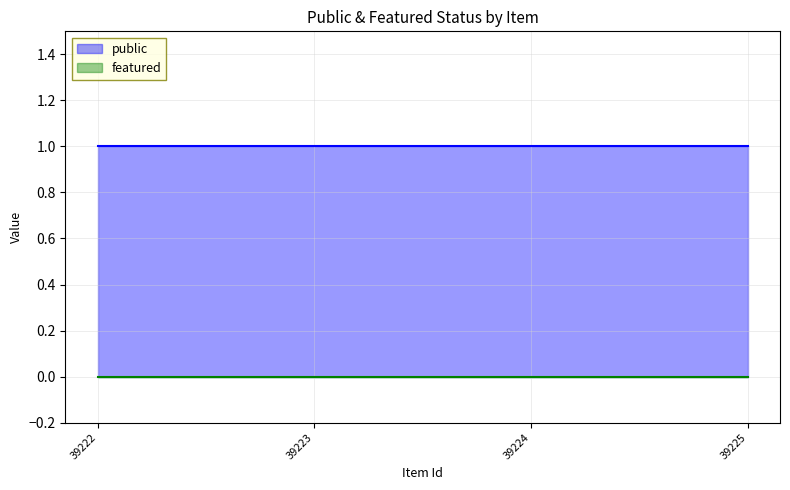

Rank the categories by featured value from lowest to highest.

39222, 39223, 39224, 39225